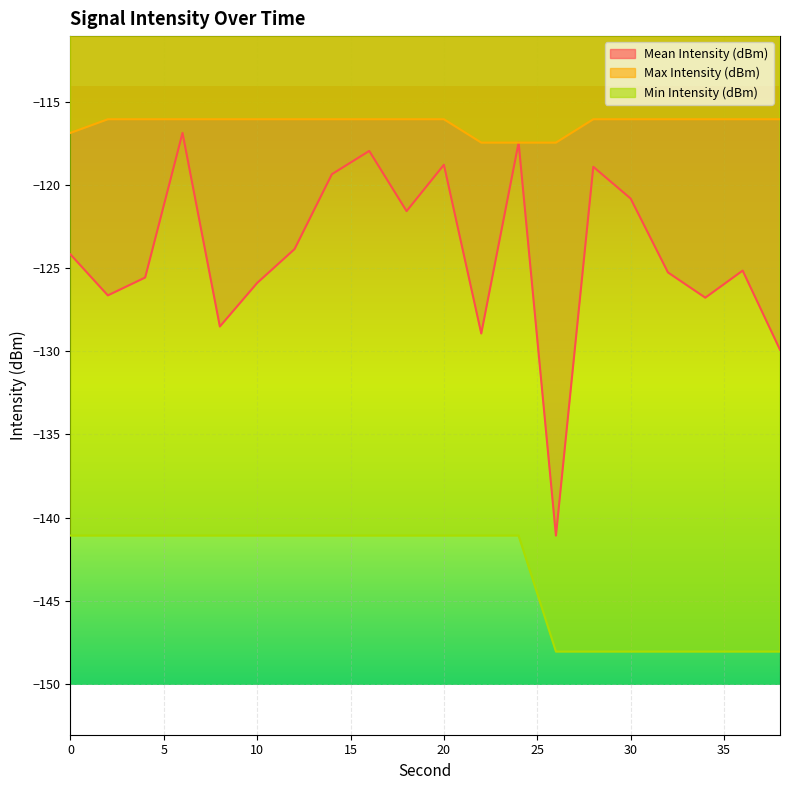

What is the sum of the Min Intensity (dBm) values at 36 and 0?

-289.2